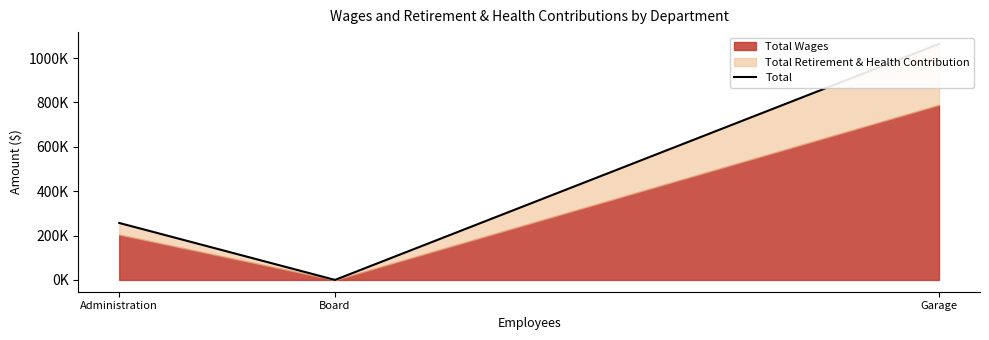

How many lines are shown in the chart?

1